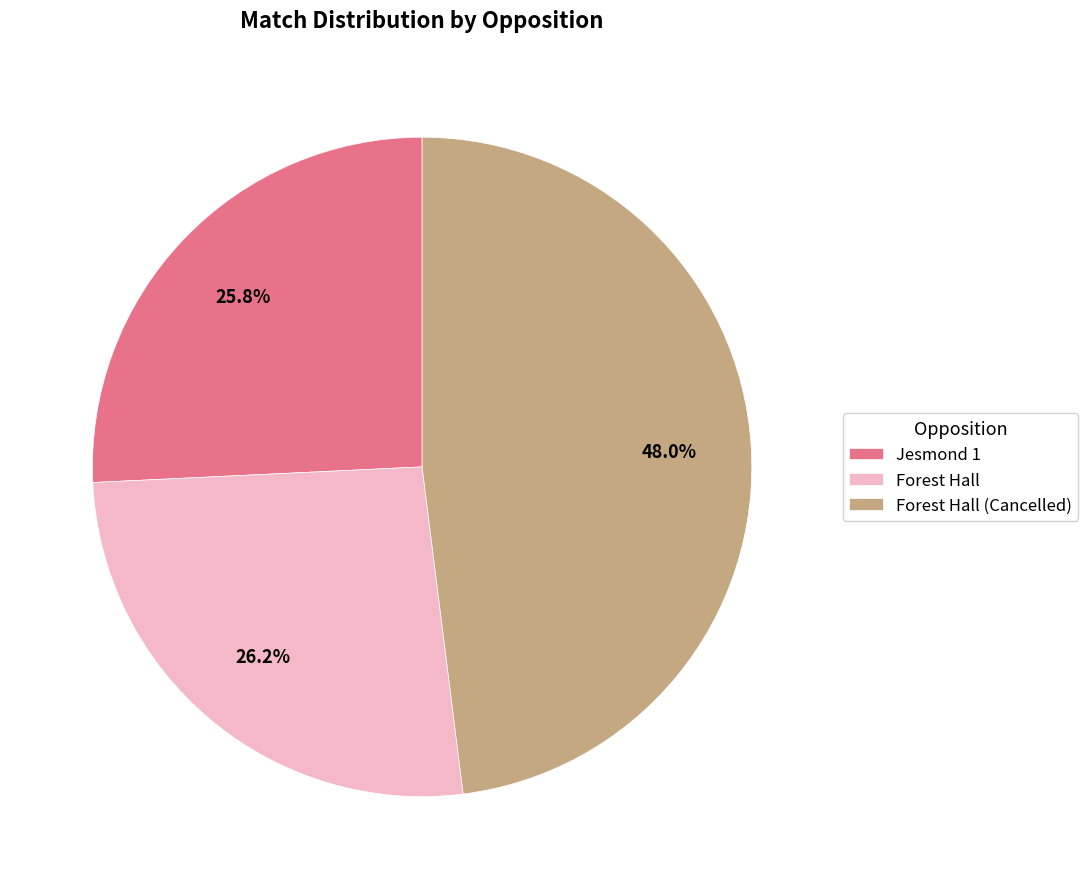

To the nearest percent, what is the average slice percentage?

33%